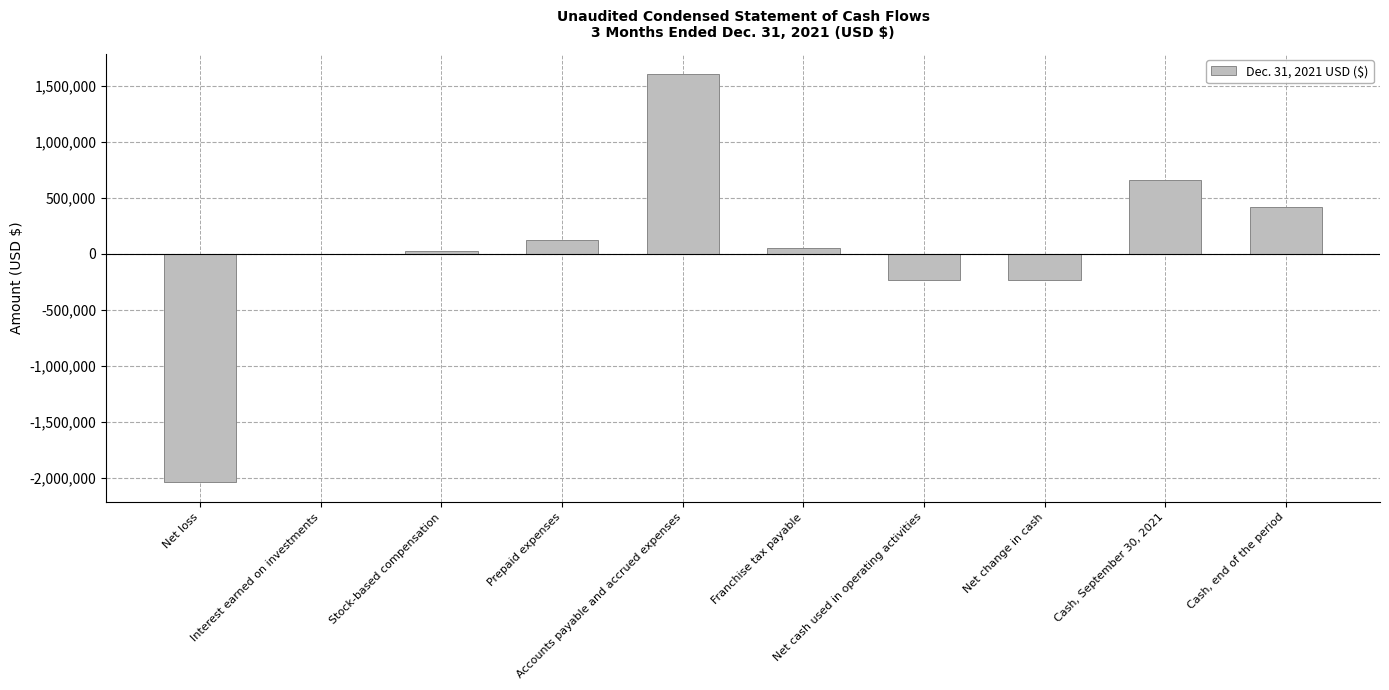

How many categories are shown in the chart?

10